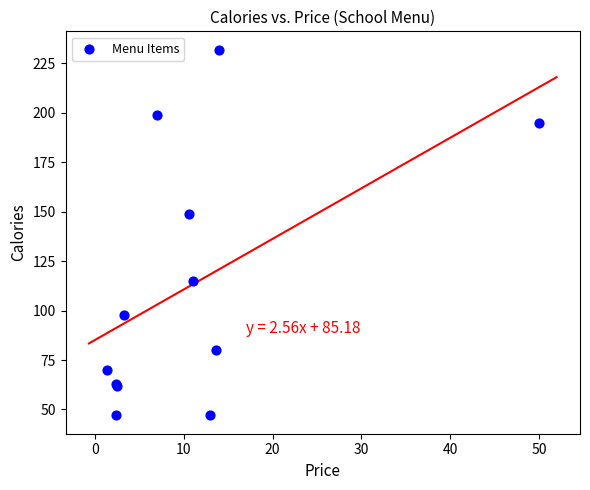

What Y value in the scatter plot is closest to 139?

149.0